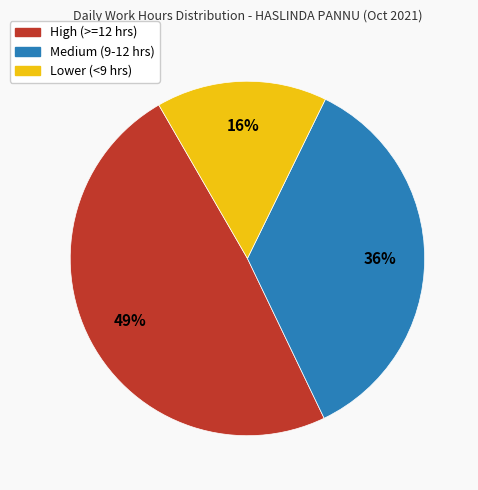

How many segments does this pie chart have?

3